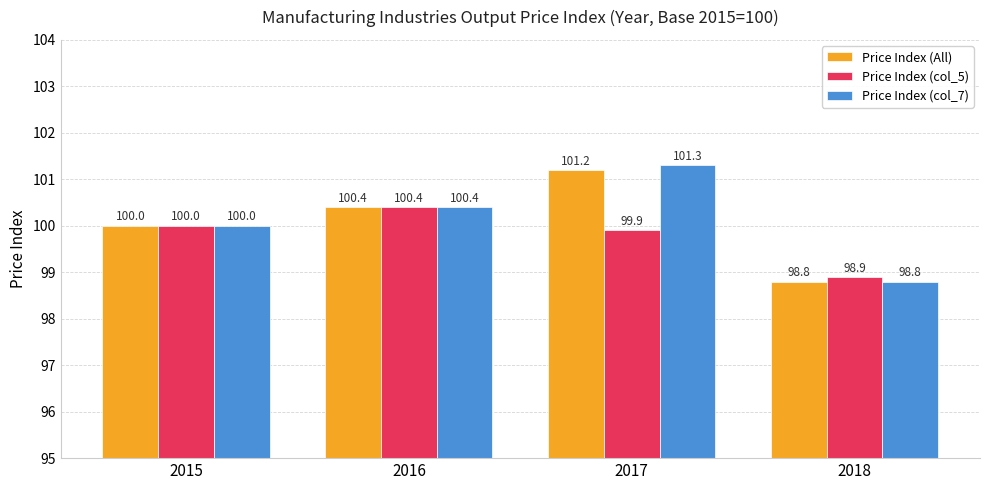

What value does the Price Index (All) series have at 2017?

101.2